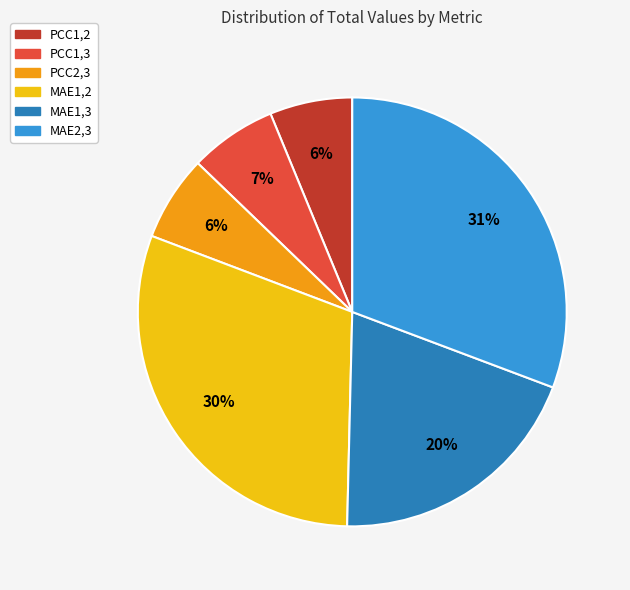

Do PCC1,3 and PCC2,3 together represent more than half of the pie?

No